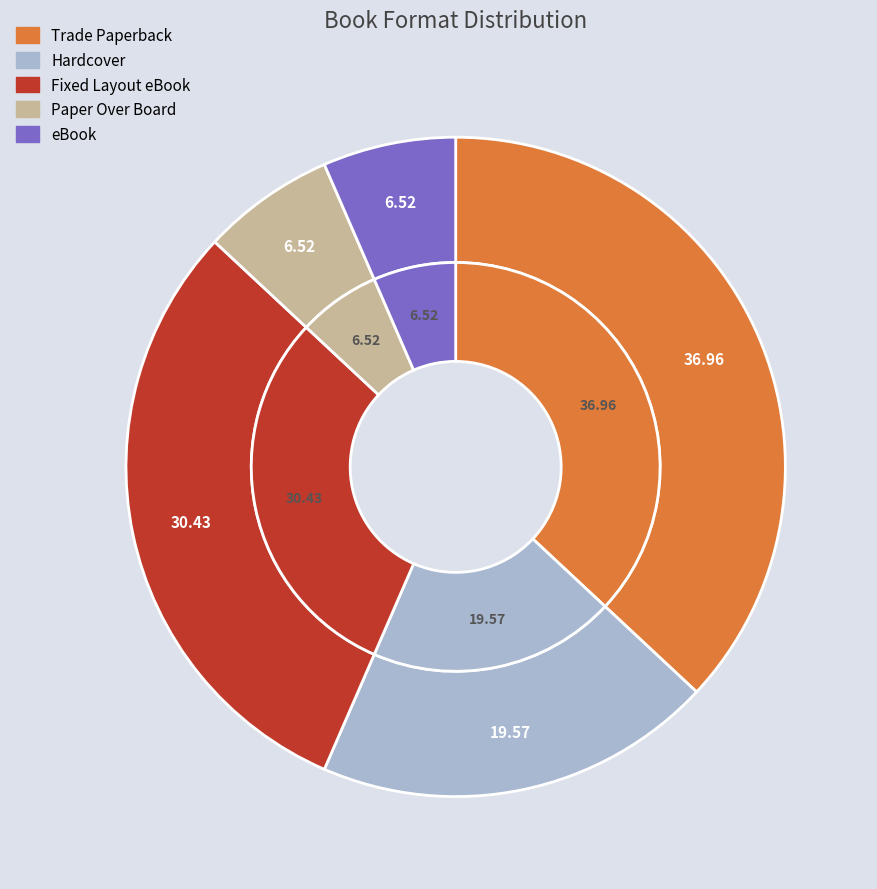

True or false: Trade Paperback accounts for 37% of the total.

True